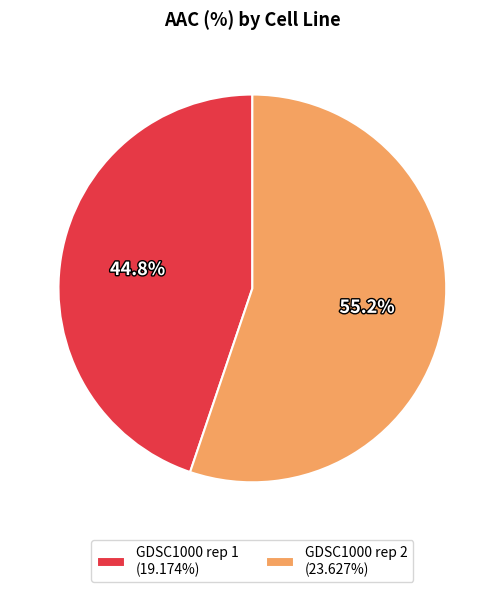

To the nearest percent, what percentage of the pie is GDSC1000 rep 2?

55%